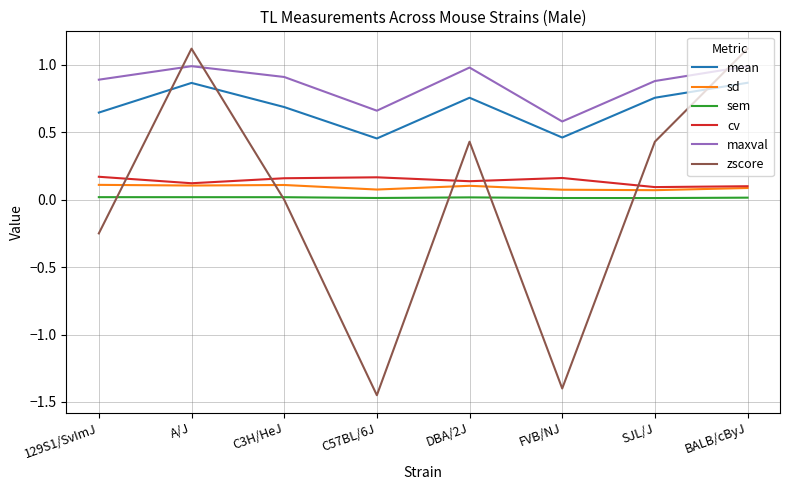

What is the difference between the highest and lowest values at DBA/2J?

1.0